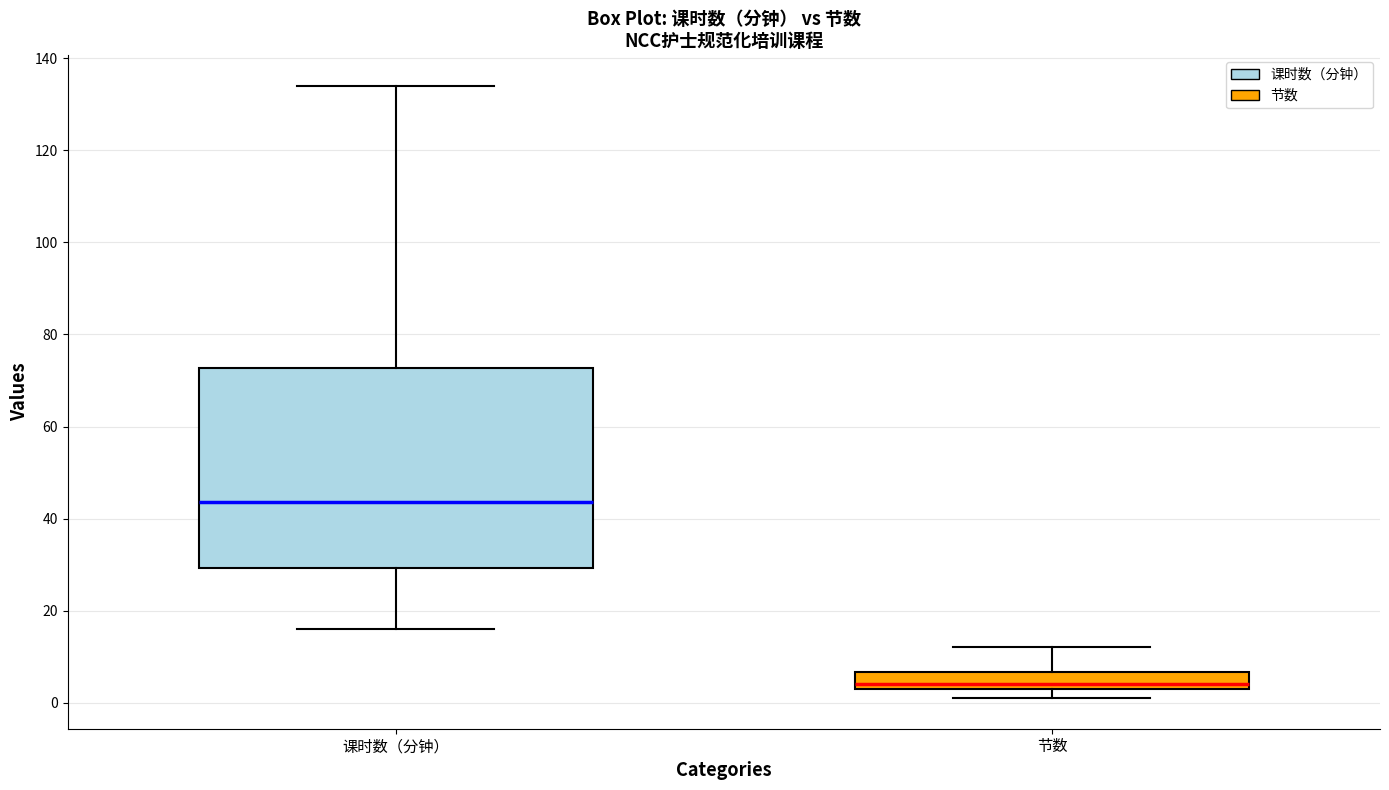

Which box is the tallest, from its lower edge to its upper edge?

课时数（分钟）